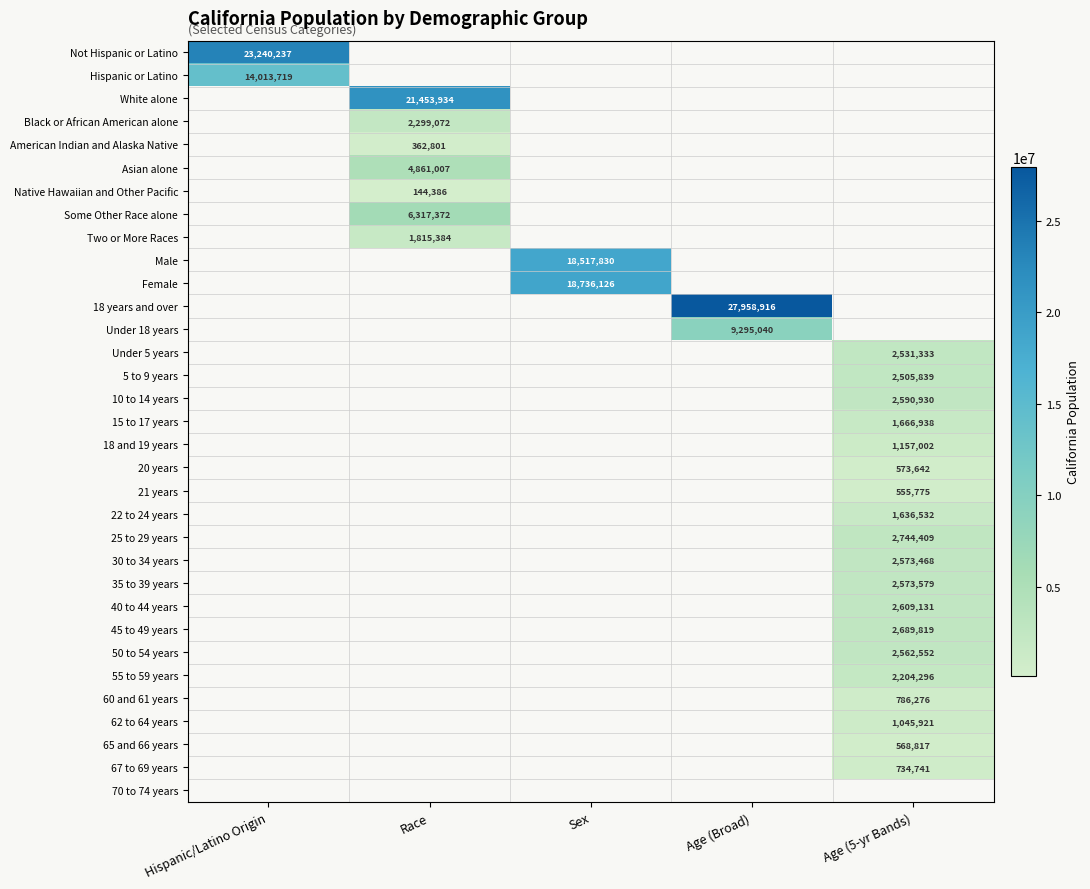

The Asian alone series shows 4861007 at Race. True or false?

True